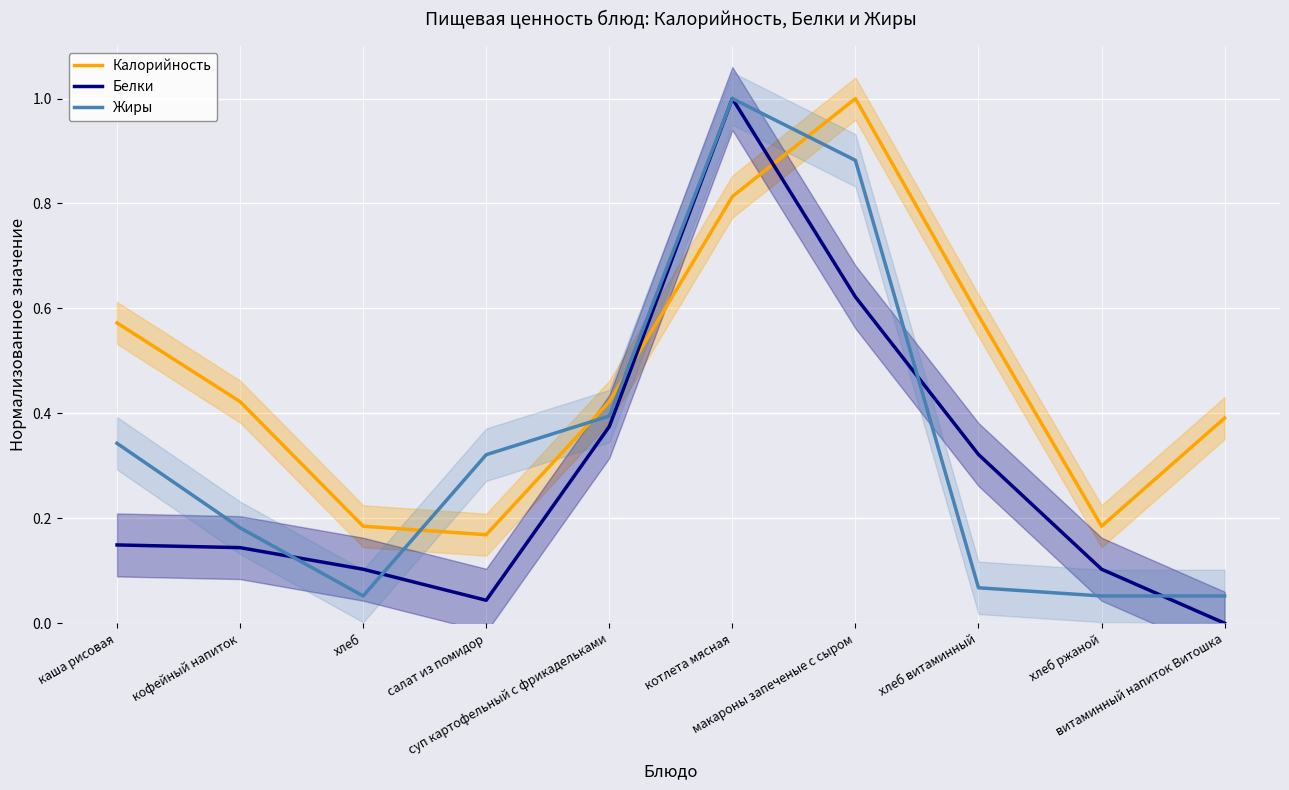

What are all the series names shown in the legend?

Калорийность, Белки, Жиры